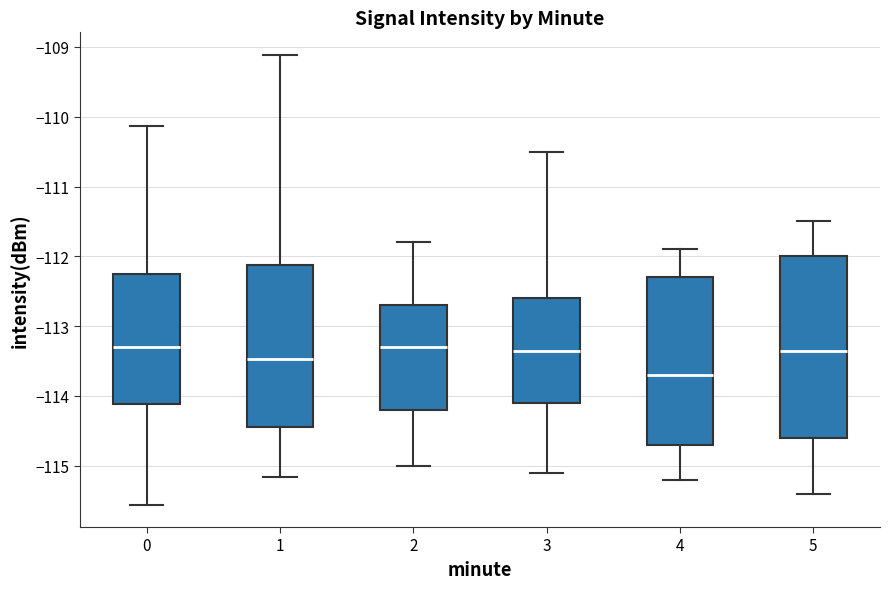

Reading left to right, read every box against the y-axis: the position of its median line, the range the box covers, and the ends of its whiskers. The values are not printed on the chart, so give them approximately, as read against the axis.

0: median -113.3, box -114.1 to -112.3, whiskers -115.6 to -110.1
1: median -113.5, box -114.4 to -112.1, whiskers -115.2 to -109.1
2: median -113.3, box -114.2 to -112.7, whiskers -115.0 to -111.8
3: median -113.3, box -114.1 to -112.6, whiskers -115.1 to -110.5
4: median -113.7, box -114.7 to -112.3, whiskers -115.2 to -111.9
5: median -113.3, box -114.6 to -112.0, whiskers -115.4 to -111.5